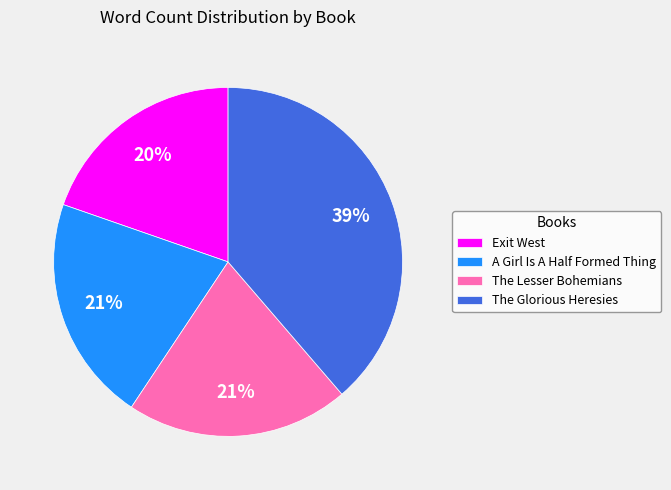

Approximately how many times larger is the value at Exit West compared to The Glorious Heresies?

0.5